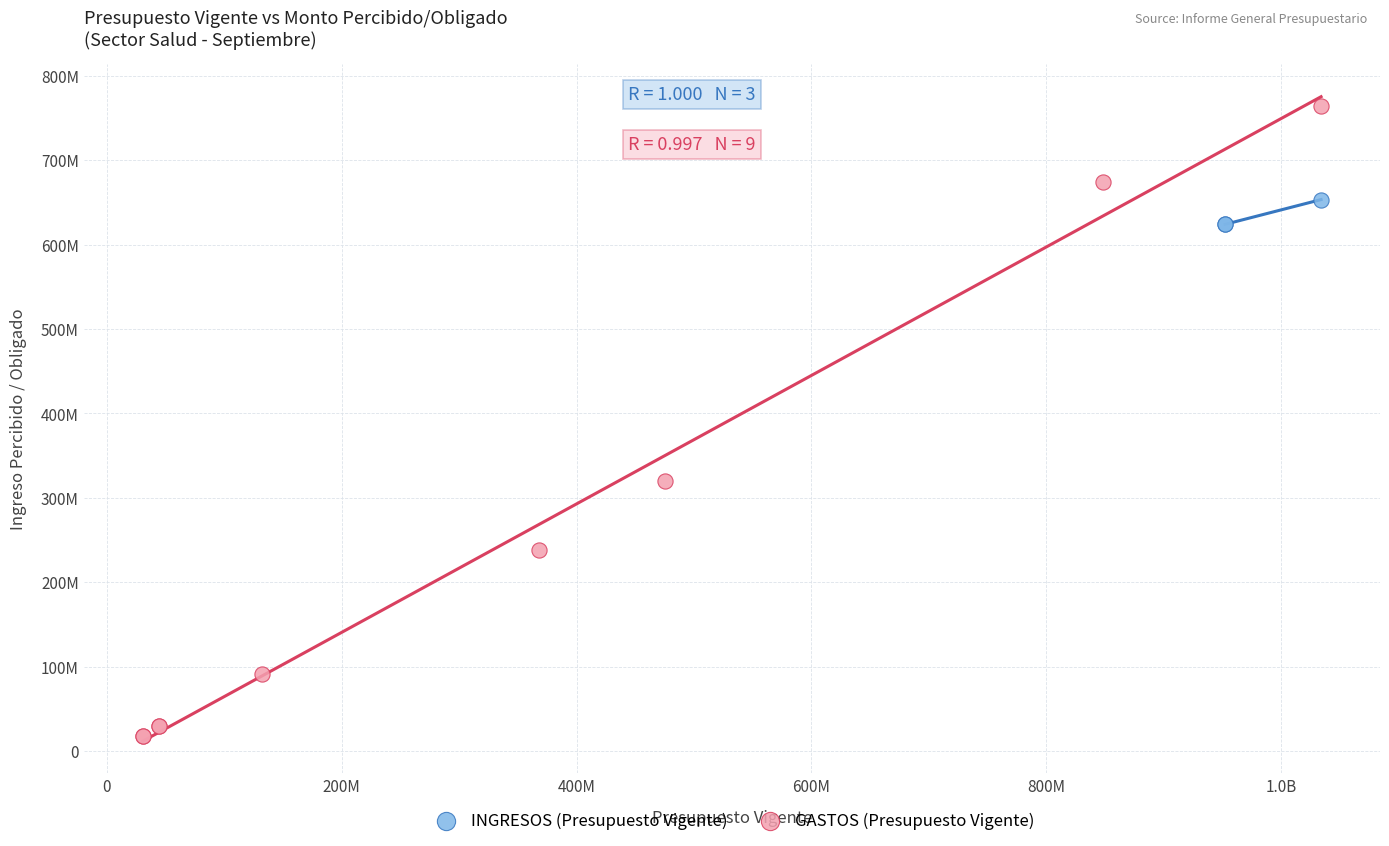

Which series reaches the minimum Y coordinate?

GASTOS (Presupuesto Vigente)